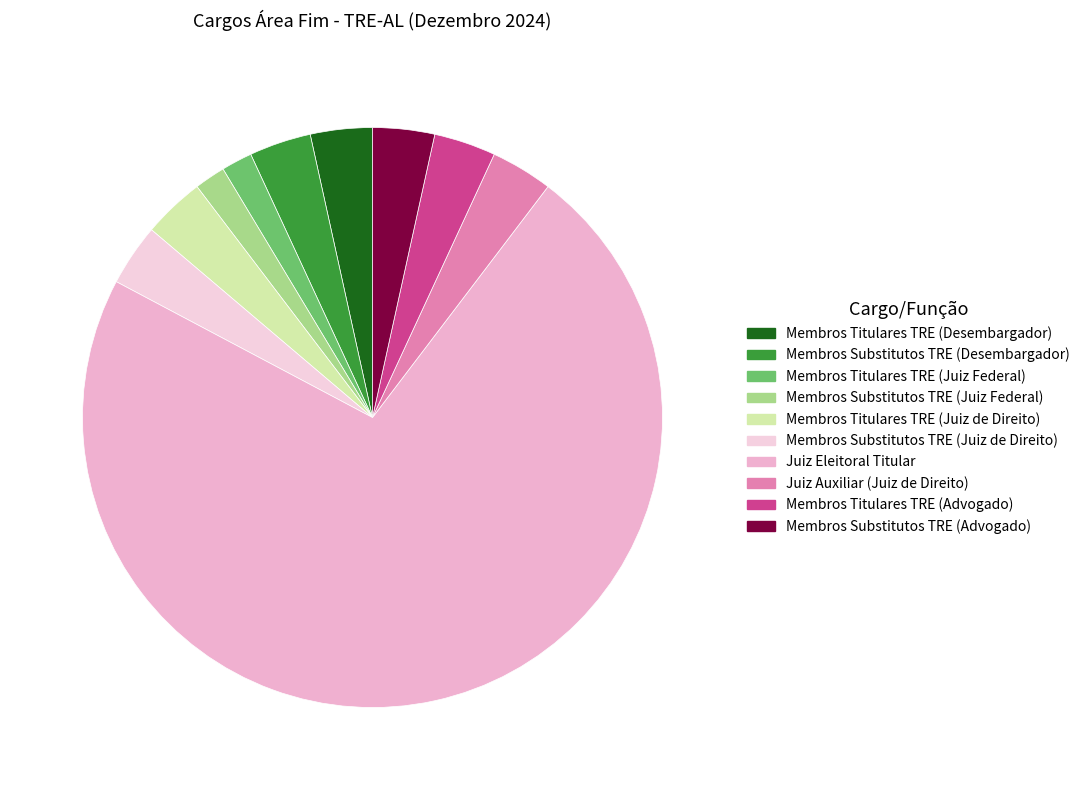

Do Juiz Eleitoral Titular and Membros Substitutos TRE (Juiz de Direito) together represent more than half of the pie?

Yes